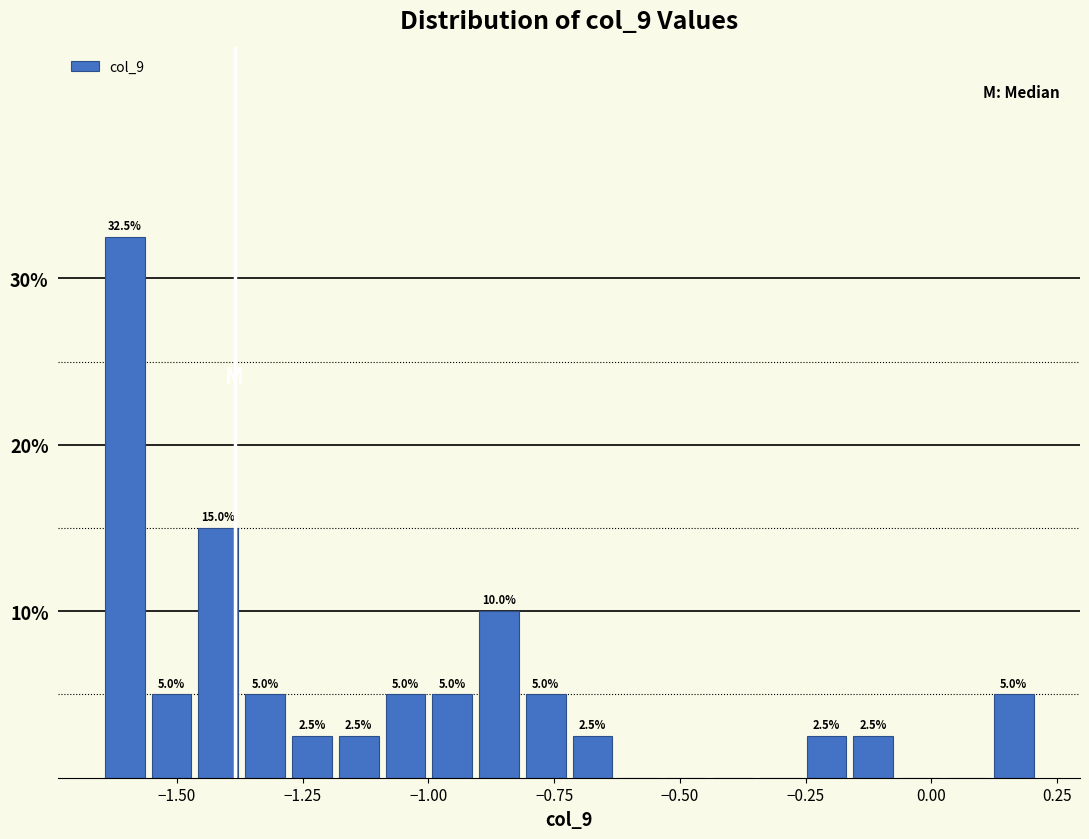

Read against the x-axis, roughly where is the centre of the tallest bar?

-1.60